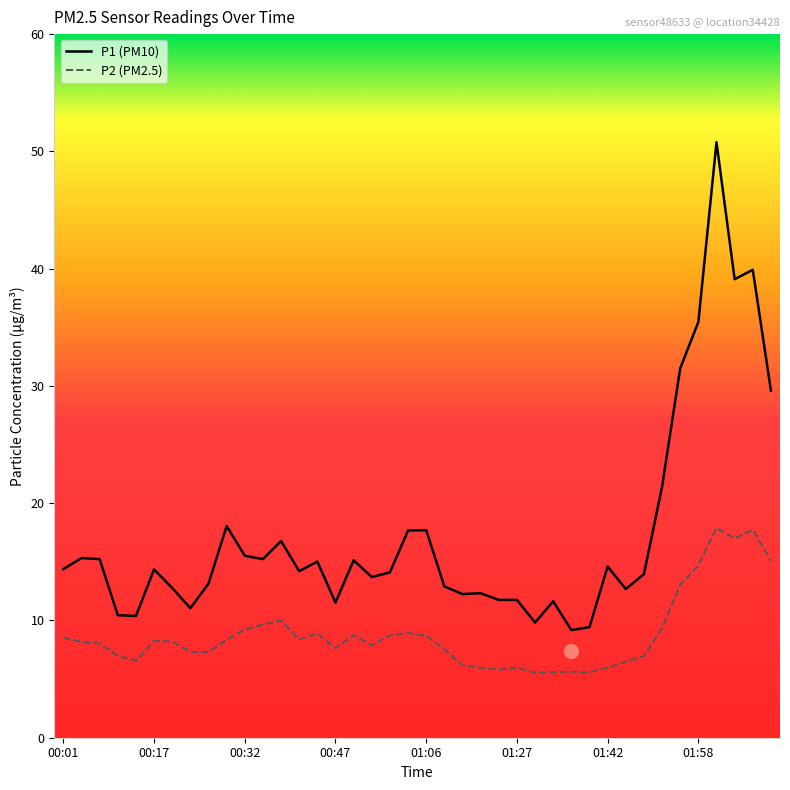

True or false: P1 (PM10) and P2 (PM2.5) intersect in this chart.

False